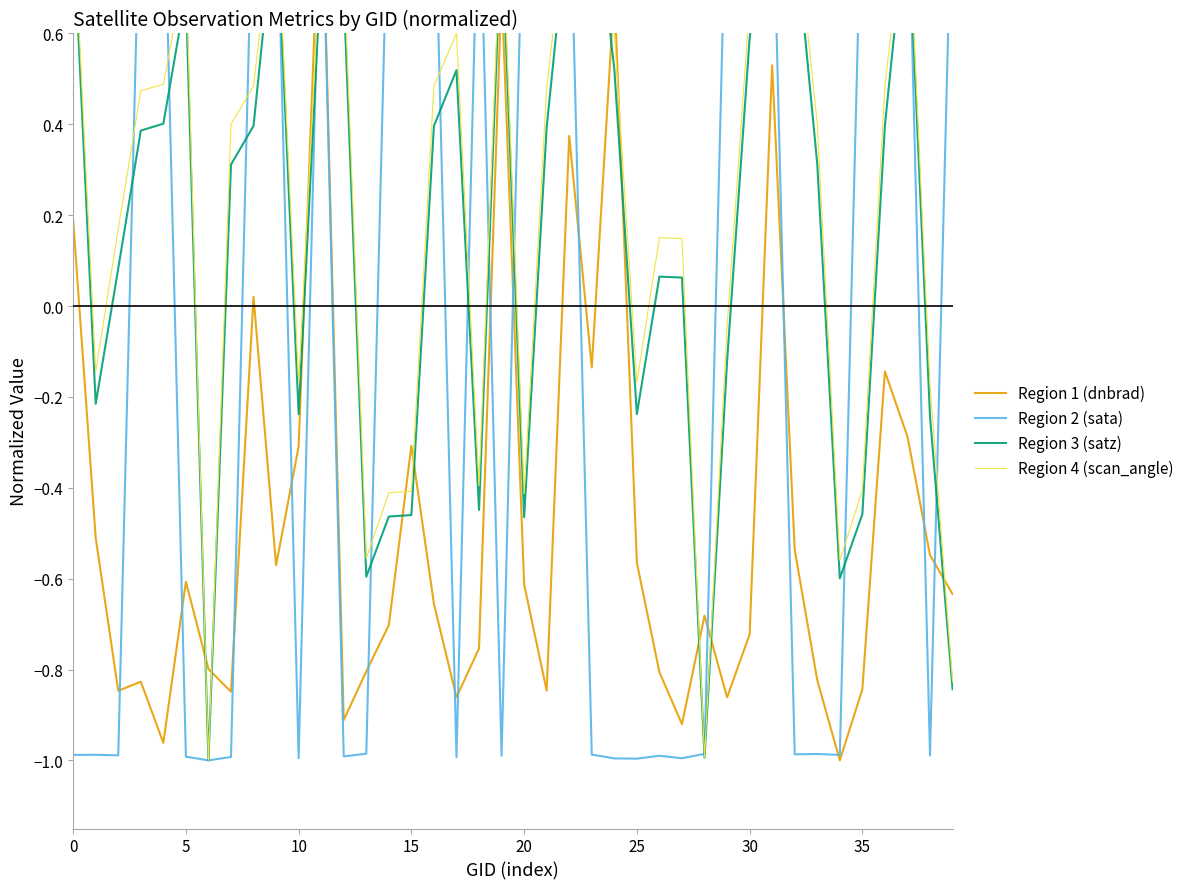

Count the number of categories in the chart.

40